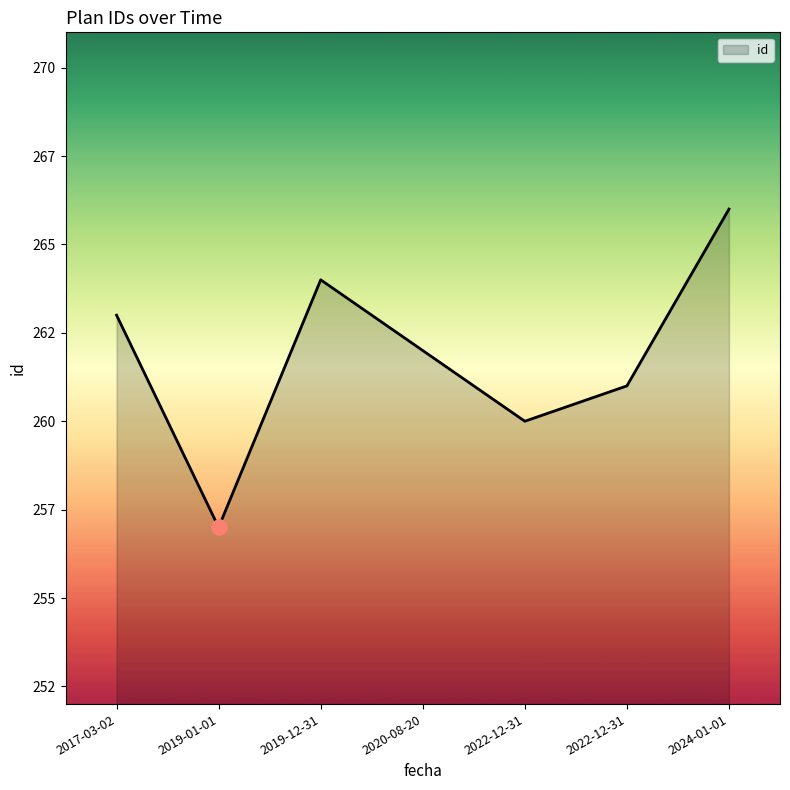

What is the change in value from 2022-12-31 to 2022-12-31?

+1